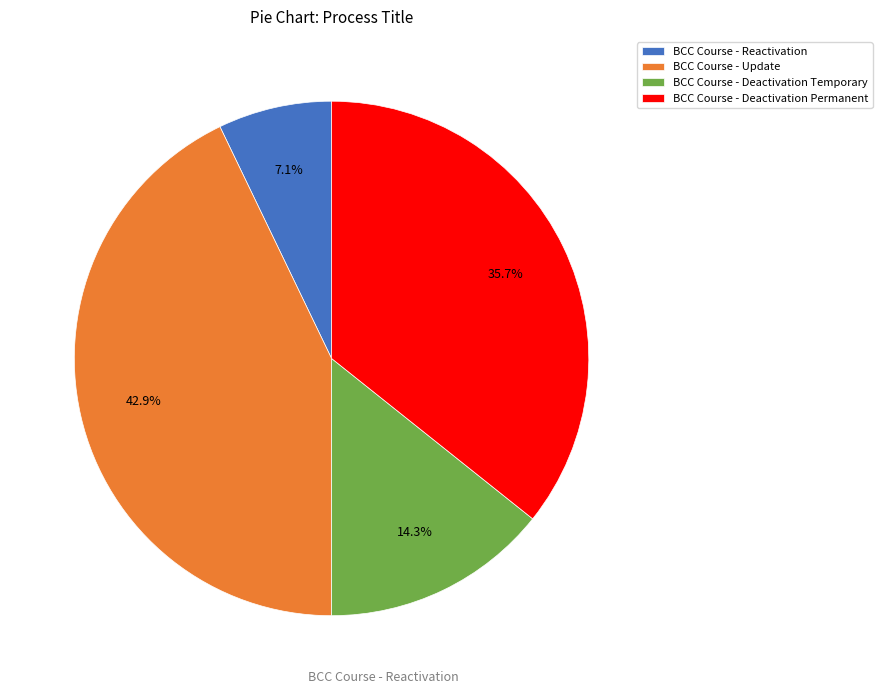

To the nearest percent, what is the difference between the BCC Course - Reactivation and BCC Course - Update slice percentages?

36%